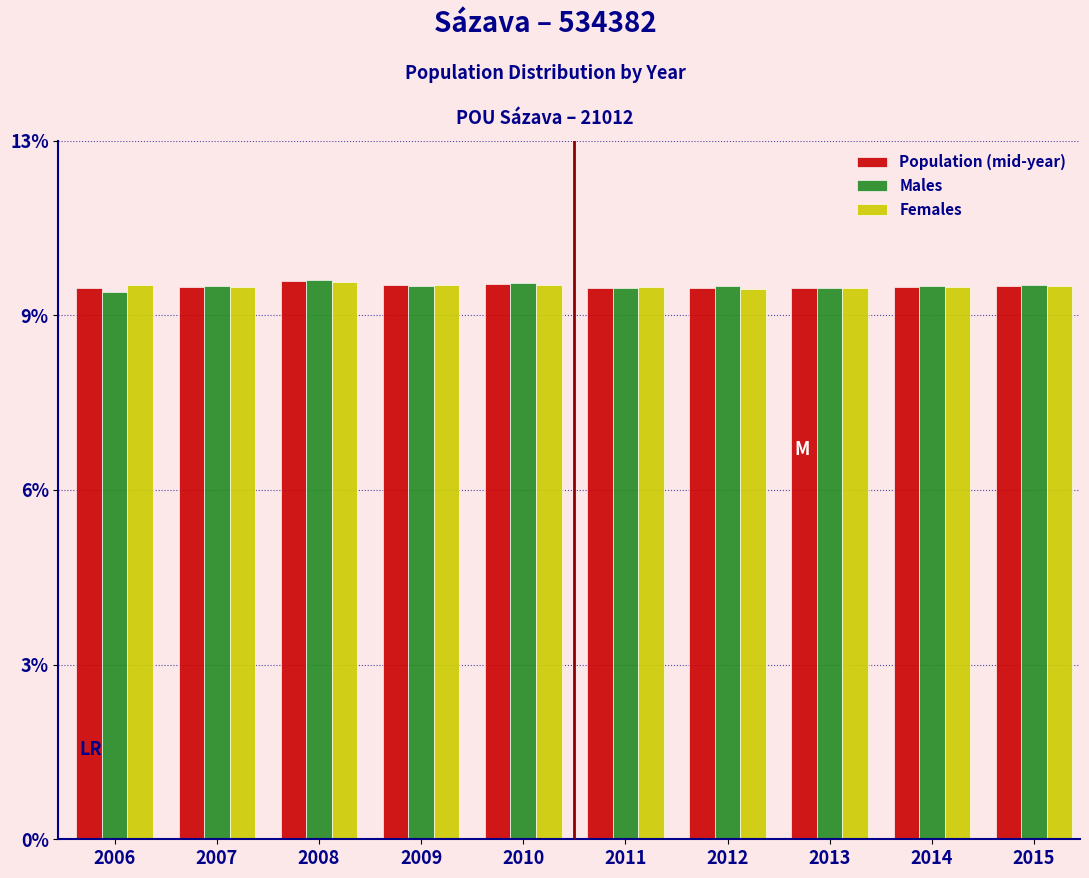

What are all the series names shown in the legend?

Population (mid-year), Males, Females